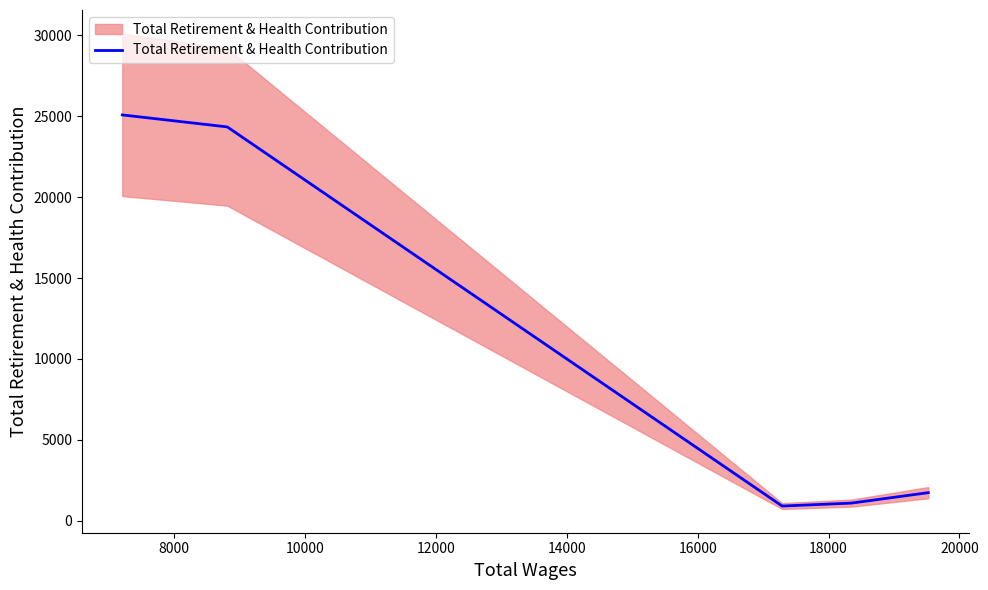

What is the sum of the values at 14000 and 10000?

2635